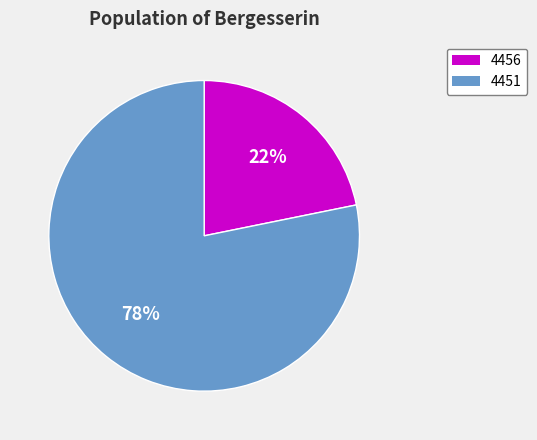

To the nearest percent, what portion does 4456 represent?

22%